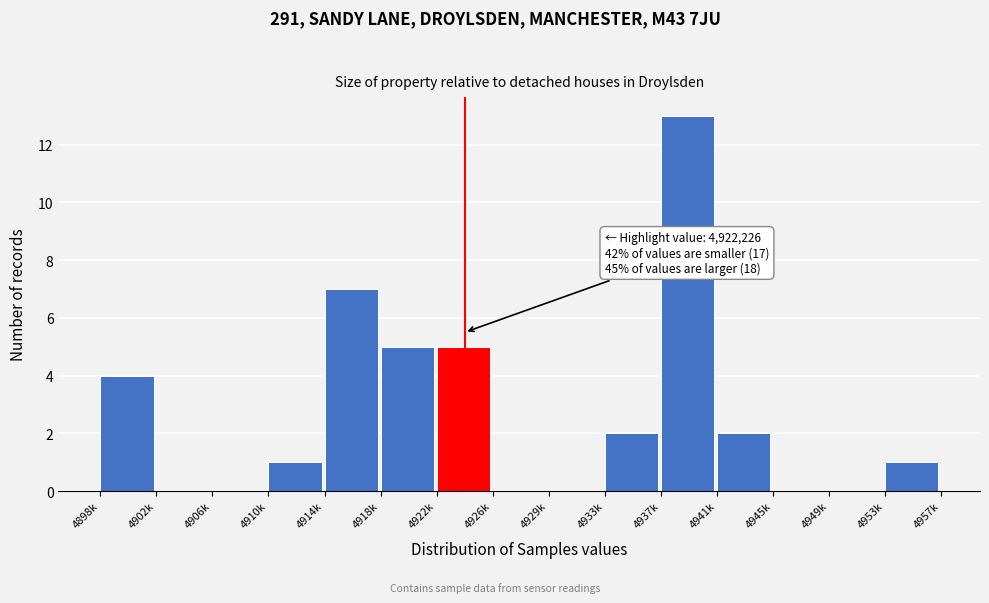

Reading left to right, what are all the values shown in this chart?

4898k=4	4902k=0	4906k=0	4910k=1	4914k=7	4918k=5	4922k=5	4926k=0	4929k=0	4933k=2	4937k=13	4941k=2	4945k=0	4949k=0	4953k=1